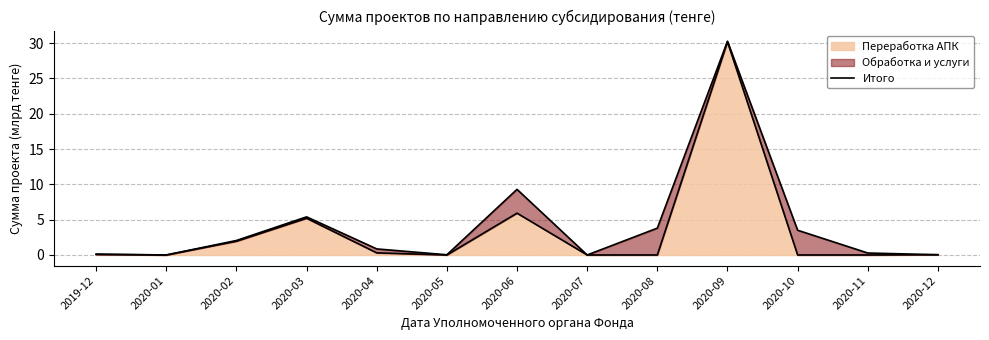

The value at 2020-04 is 0.4. True or false?

False